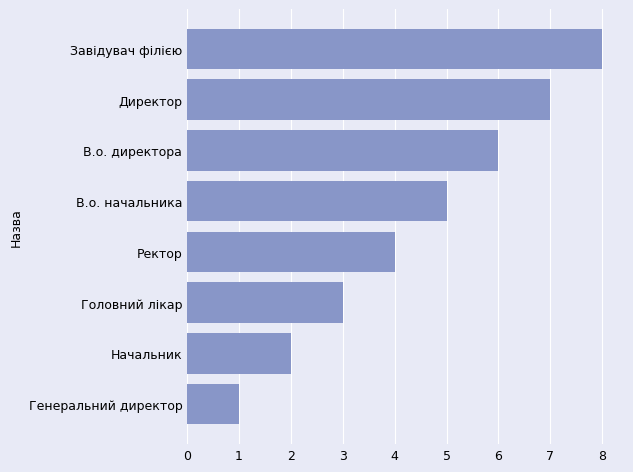

List the labels in order of value, largest first.

Завідувач філією, Директор, В.о. директора, В.о. начальника, Ректор, Головний лікар, Начальник, Генеральний директор